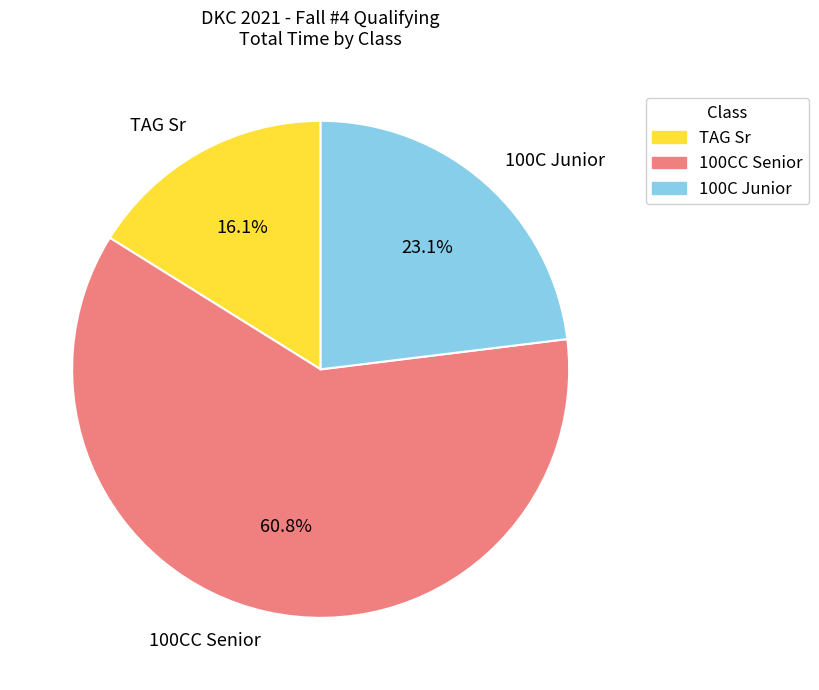

To the nearest percent, what is the difference between the 100C Junior and 100CC Senior slice percentages?

38%